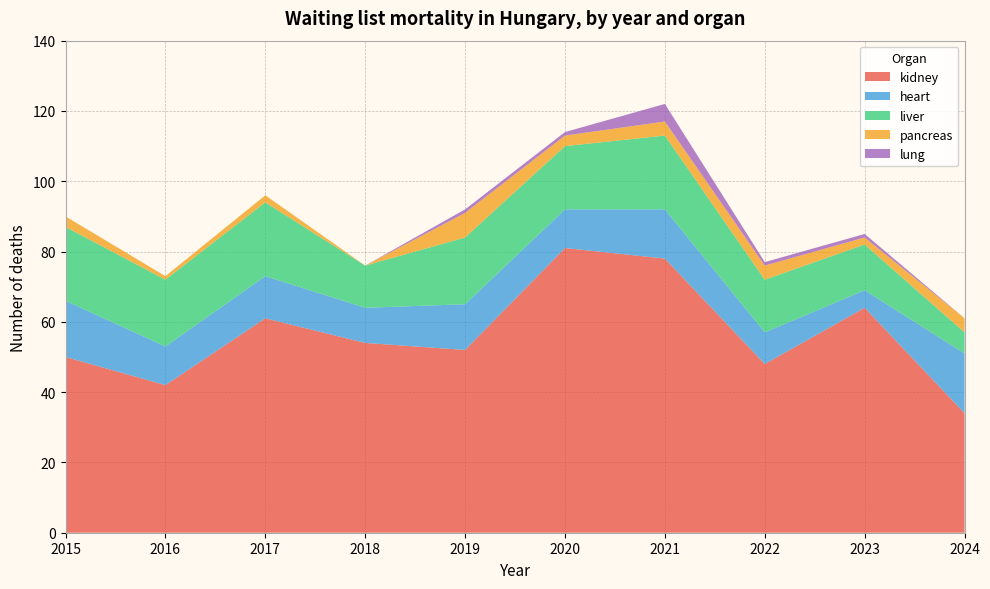

Reading left to right, list all the values displayed in this chart.

kidney: 50	42	61	54	52	81	78	48	64	34
heart: 16	11	12	10	13	11	14	9	5	17
liver: 21	19	21	12	19	18	21	15	13	6
pancreas: 3	1	2	0	7	3	4	4	2	4
lung: 0	0	0	0	1	1	5	1	1	0